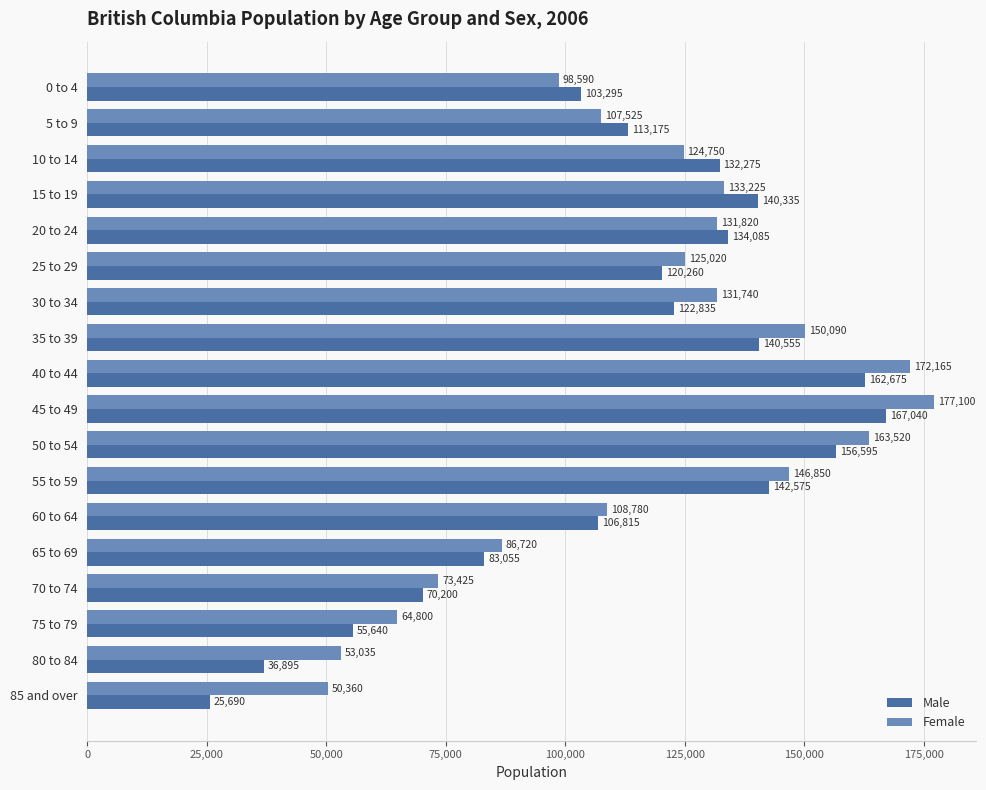

At how many categories does at least one series exceed 151434?

3